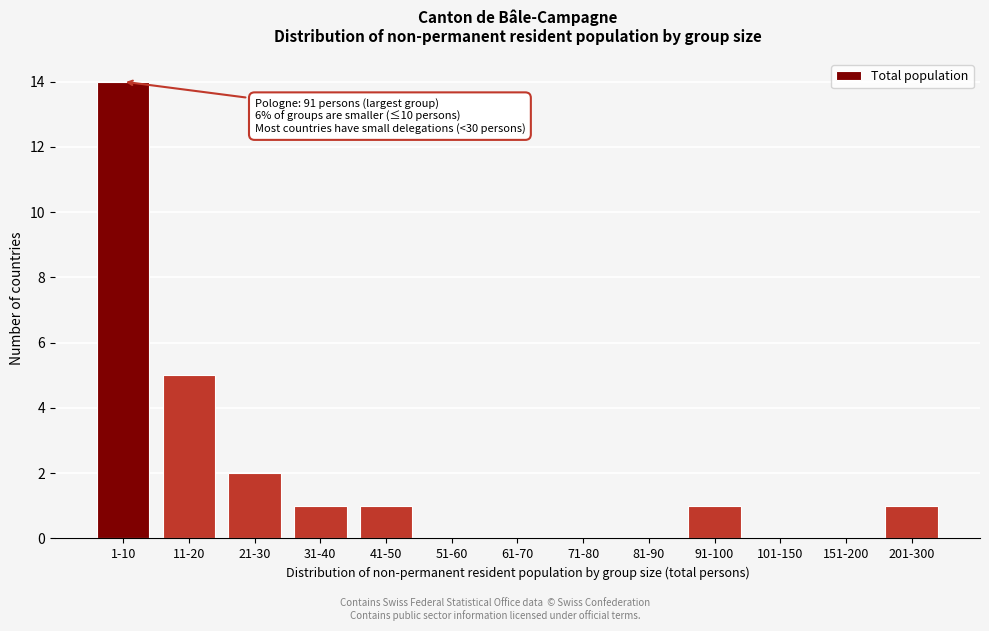

Reading left to right, transcribe all the data shown in this chart.

1-10=14	11-20=5	21-30=2	31-40=1	41-50=1	51-60=0	61-70=0	71-80=0	81-90=0	91-100=1	101-150=0	151-200=0	201-300=1